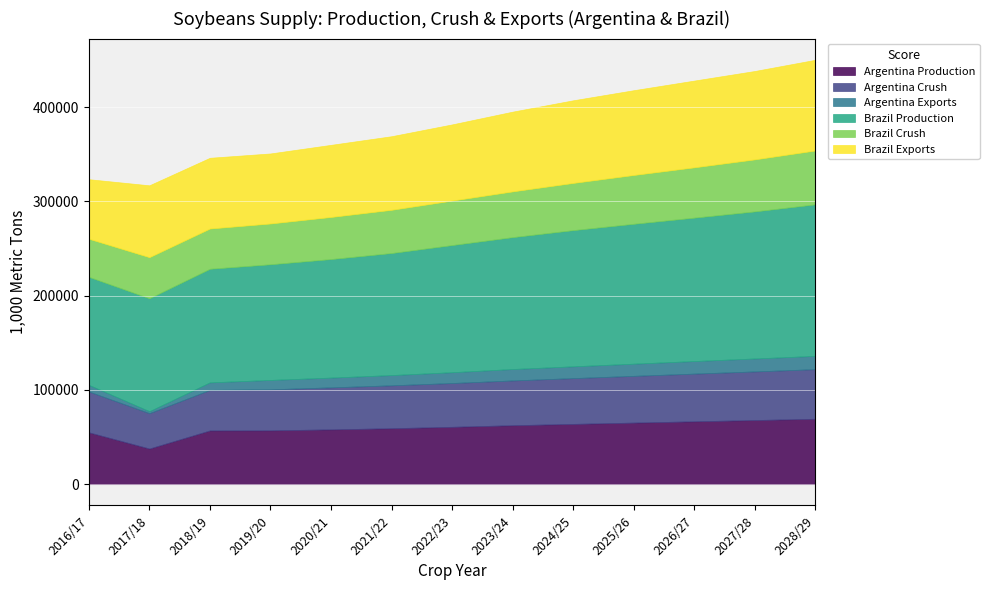

What is the highest value of the Argentina Production series?

69382